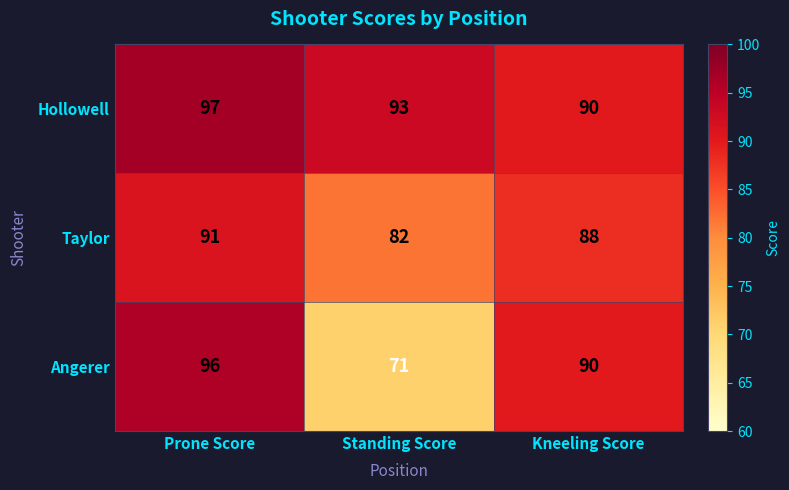

The value of Angerer at Kneeling Score is 90. True or false?

True